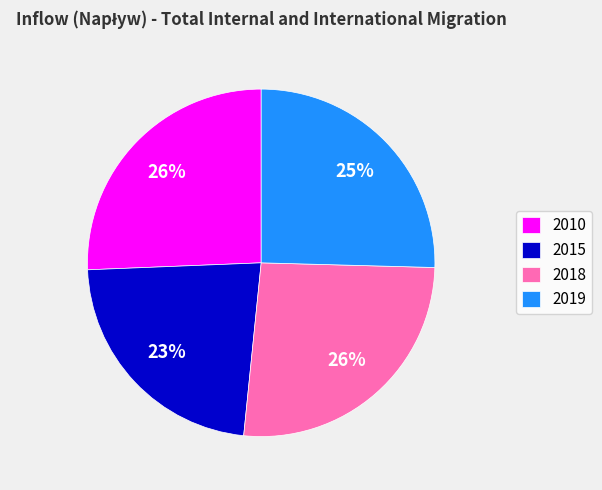

Is the sum of 2018 and 2015 greater than half?

No